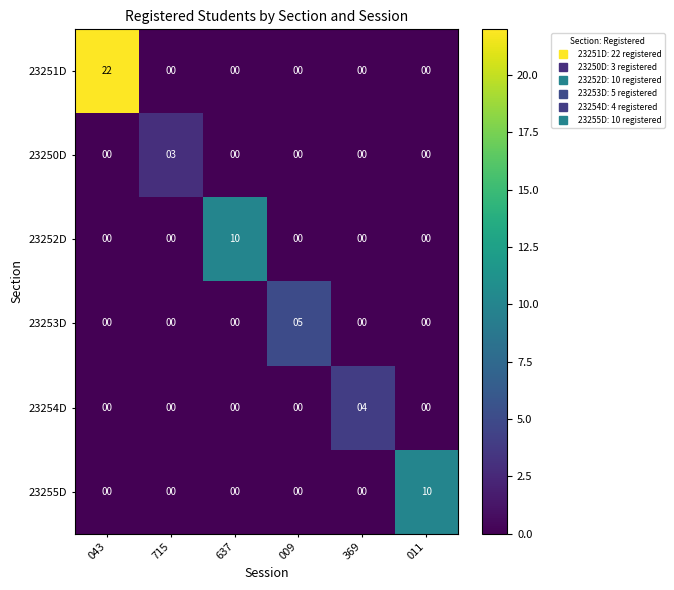

True or false: 23251D has a value of 0 at 009.

True